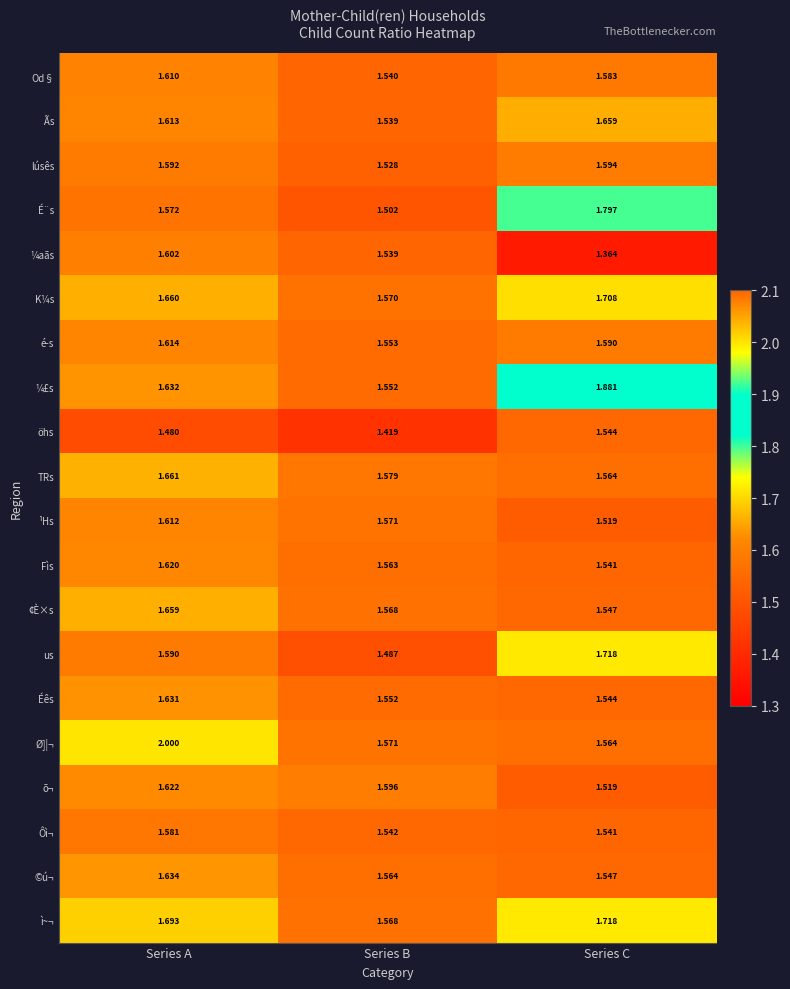

Between Series A and Series C, which series saw the biggest shift?

Ø]¦¬